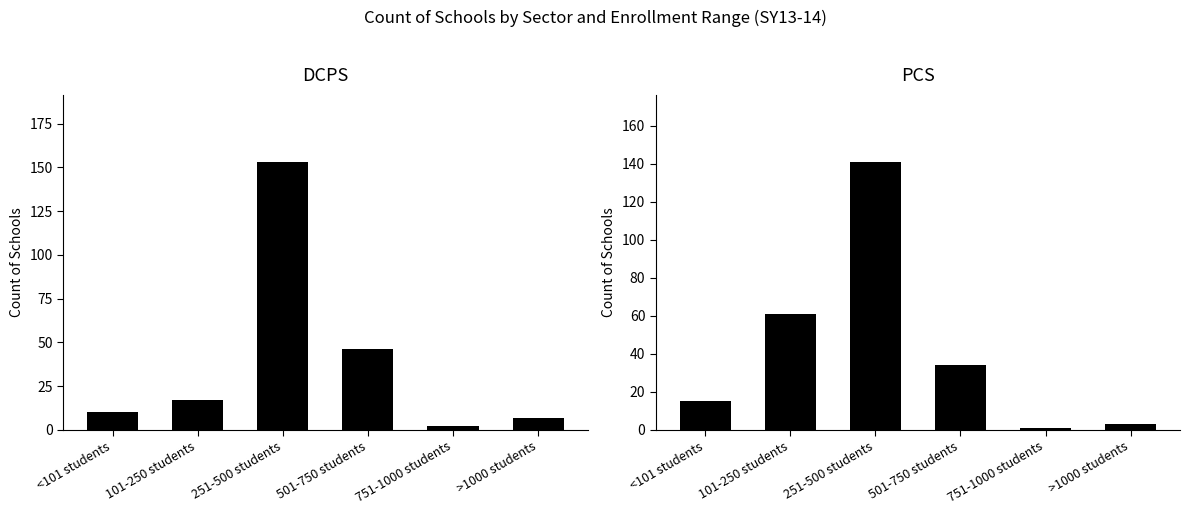

At how many categories does at least one series exceed 1?

6